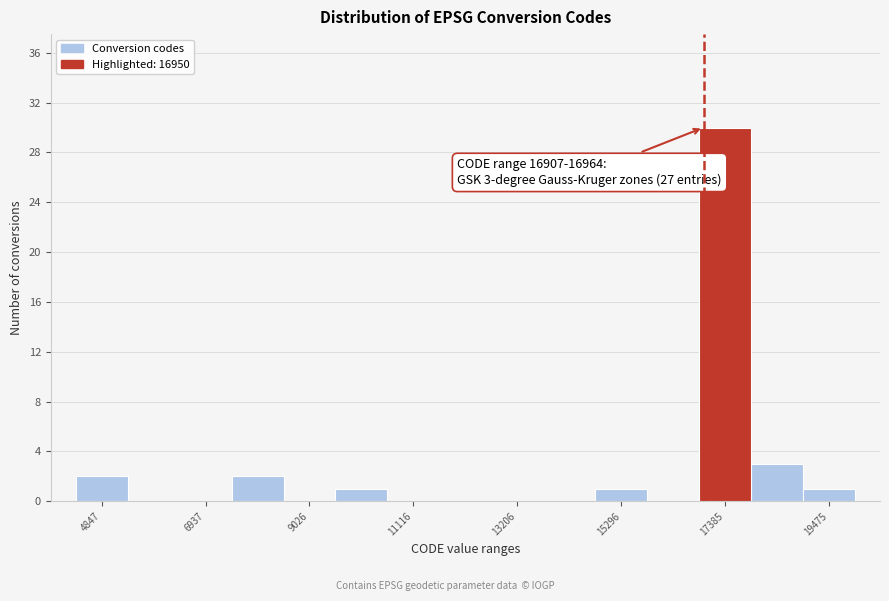

Around what value on the x-axis is the tallest bar? Give the approximate position of its centre, as read against the axis.

17500